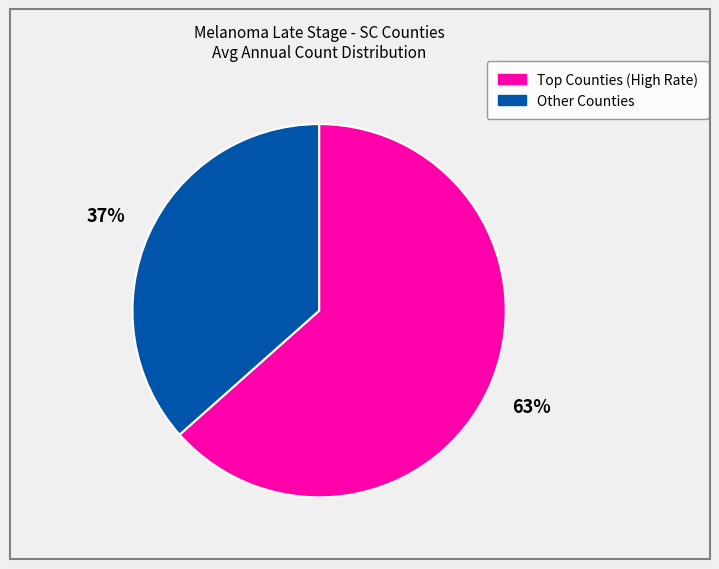

Is there a majority slice in this chart?

Yes